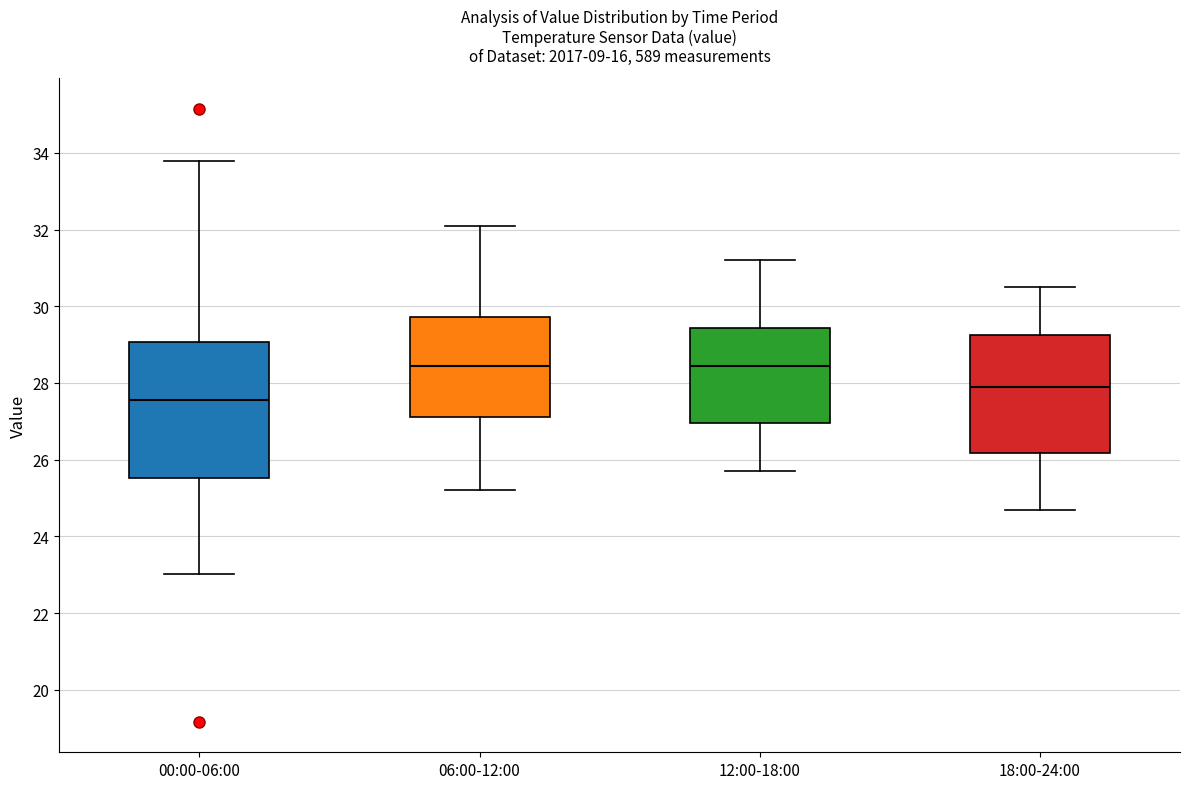

Which box's median line is the lowest?

00:00-06:00